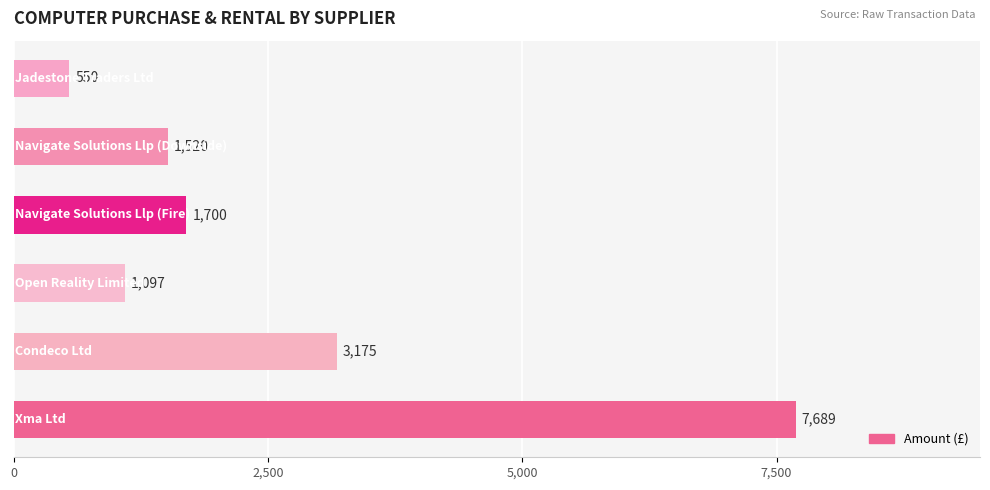

Does the chart contain any negative values?

No